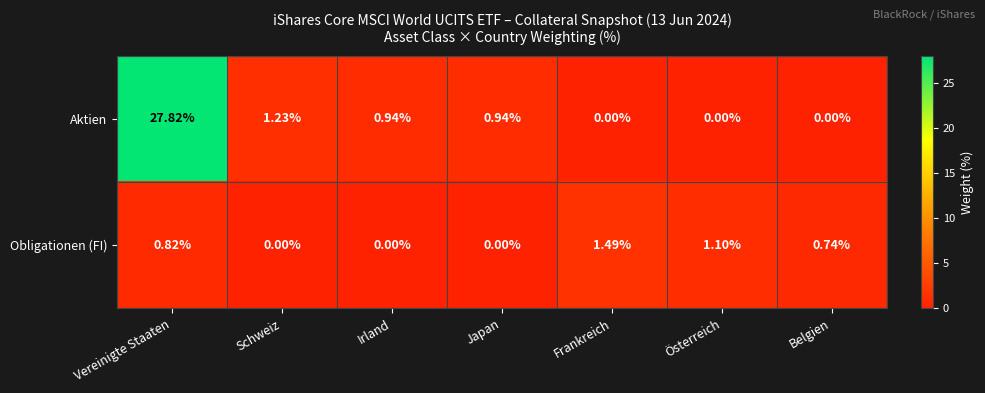

At which category is the sum across all series the highest?

Vereinigte Staaten